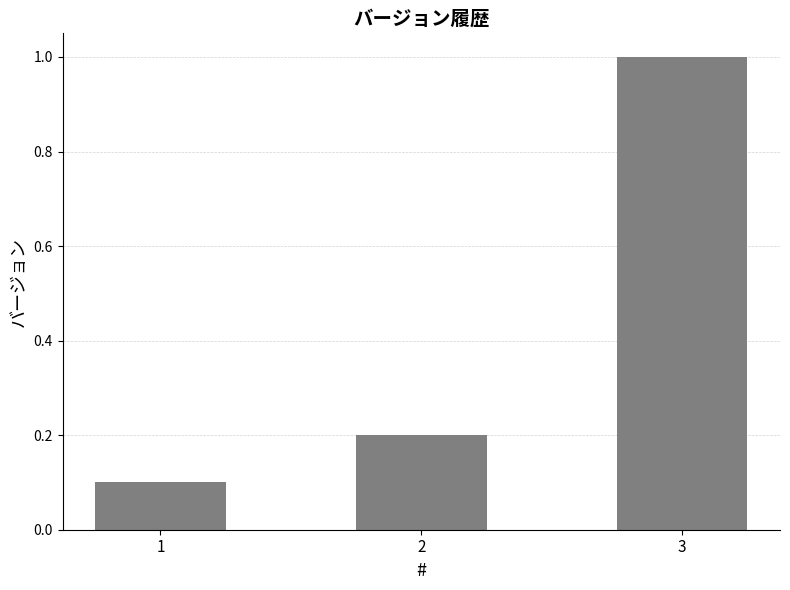

Reading left to right, what are all the values shown in this chart?

1=0.1	2=0.2	3=1.0